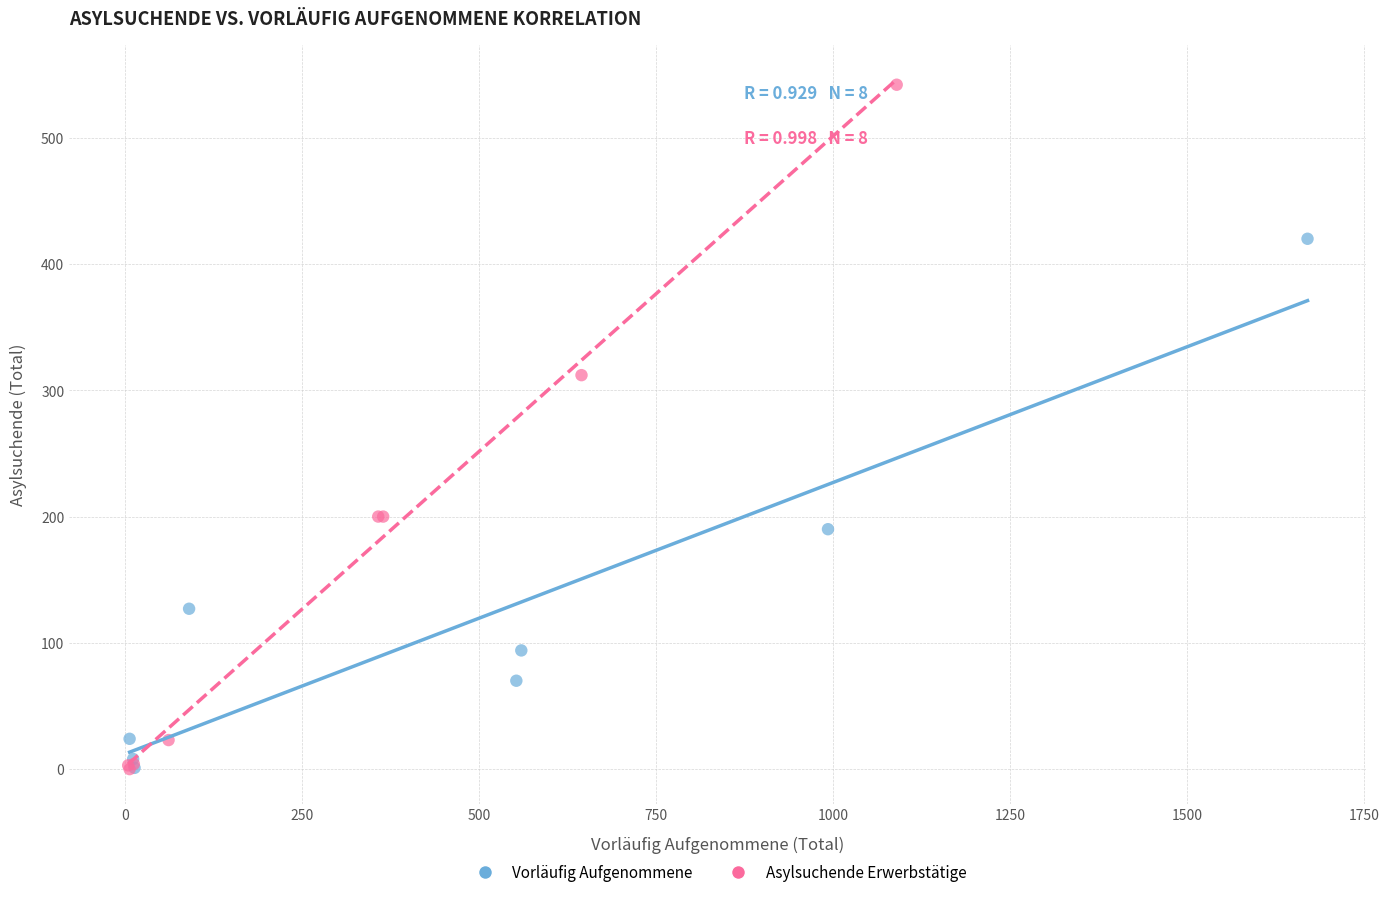

Which series reaches the maximum Y coordinate?

Asylsuchende Erwerbstätige